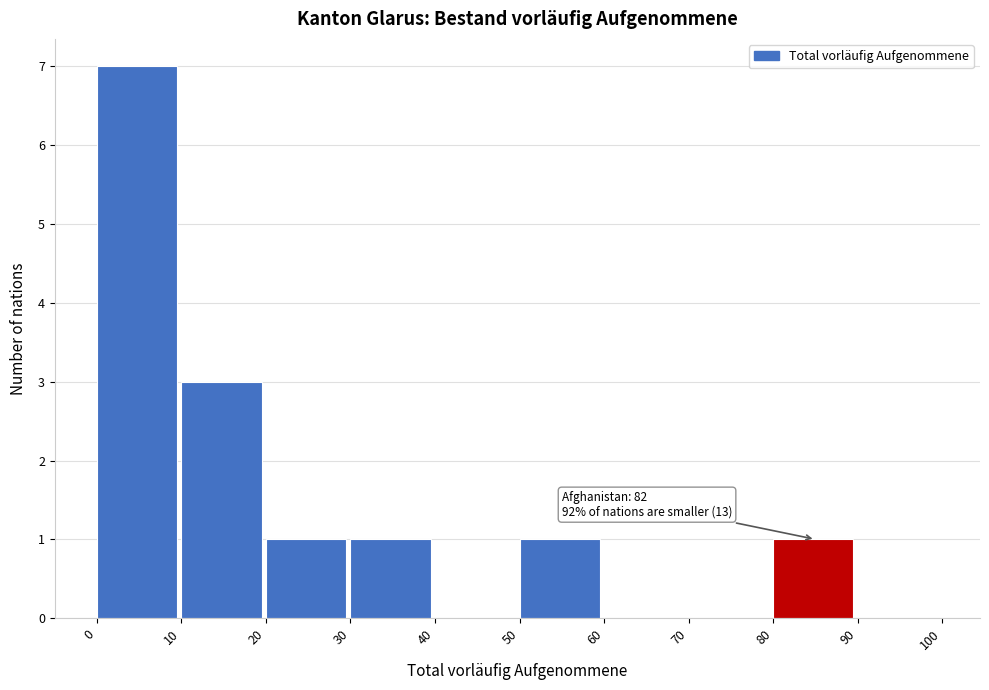

Which range on the x-axis has the tallest bar?

0 to 10